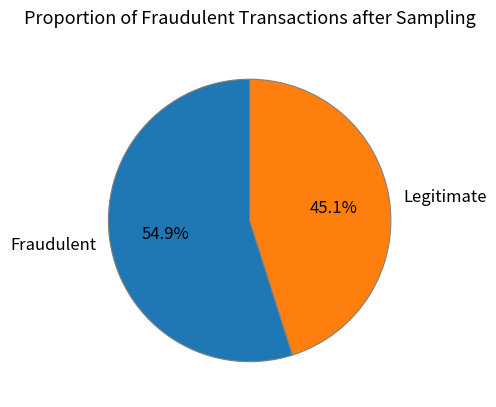

Which slice is the smallest?

Legitimate